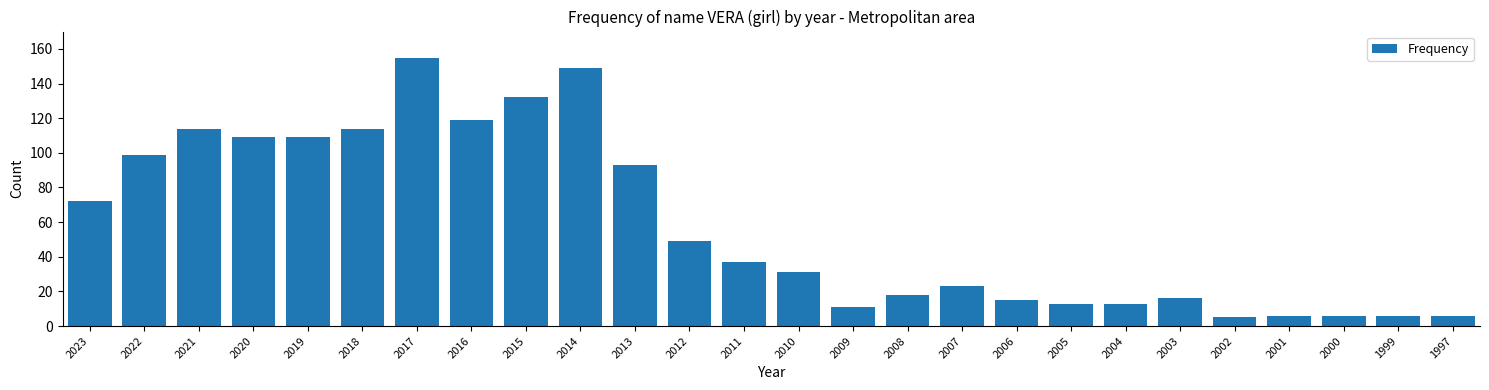

Reading left to right, list all the values displayed in this chart.

72	99	114	109	109	114	155	119	132	149	93	49	37	31	11	18	23	15	13	13	16	5	6	6	6	6